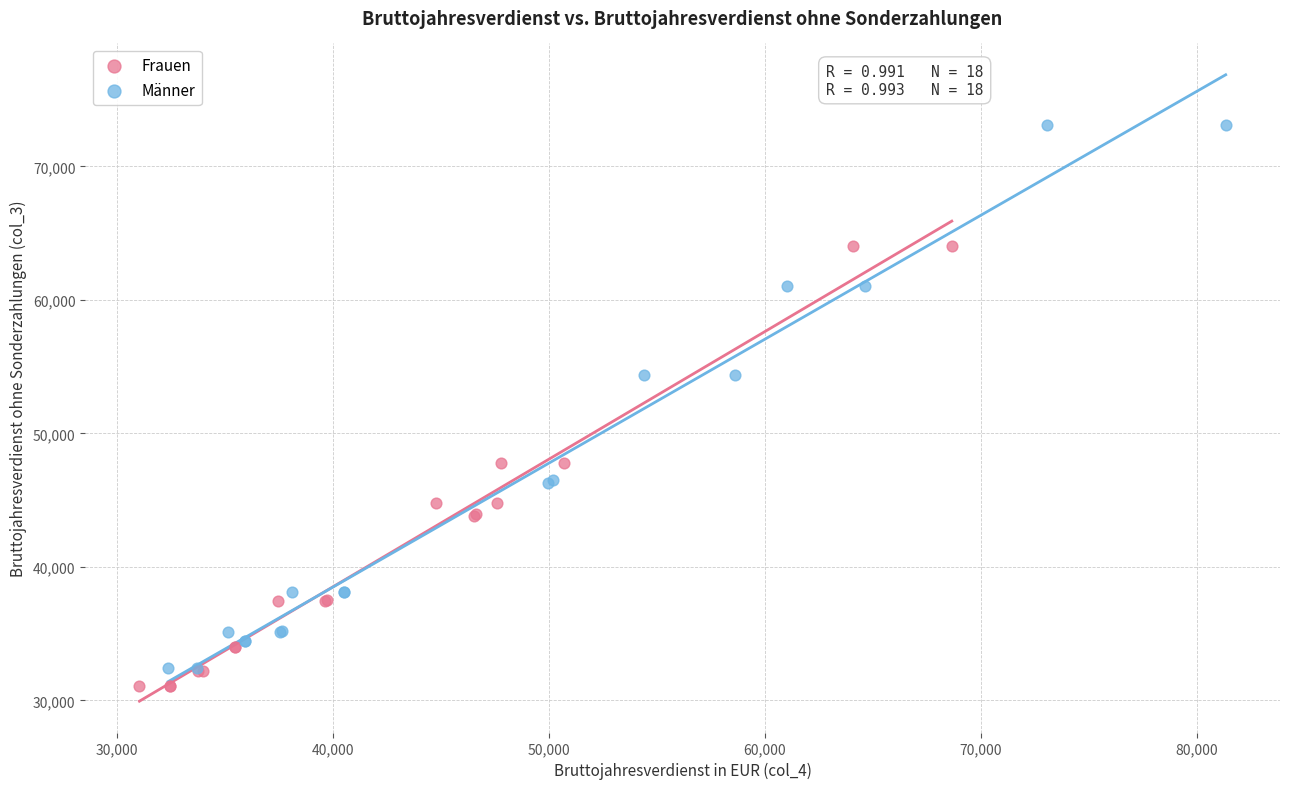

What are all the series names shown in the legend?

Frauen, Männer